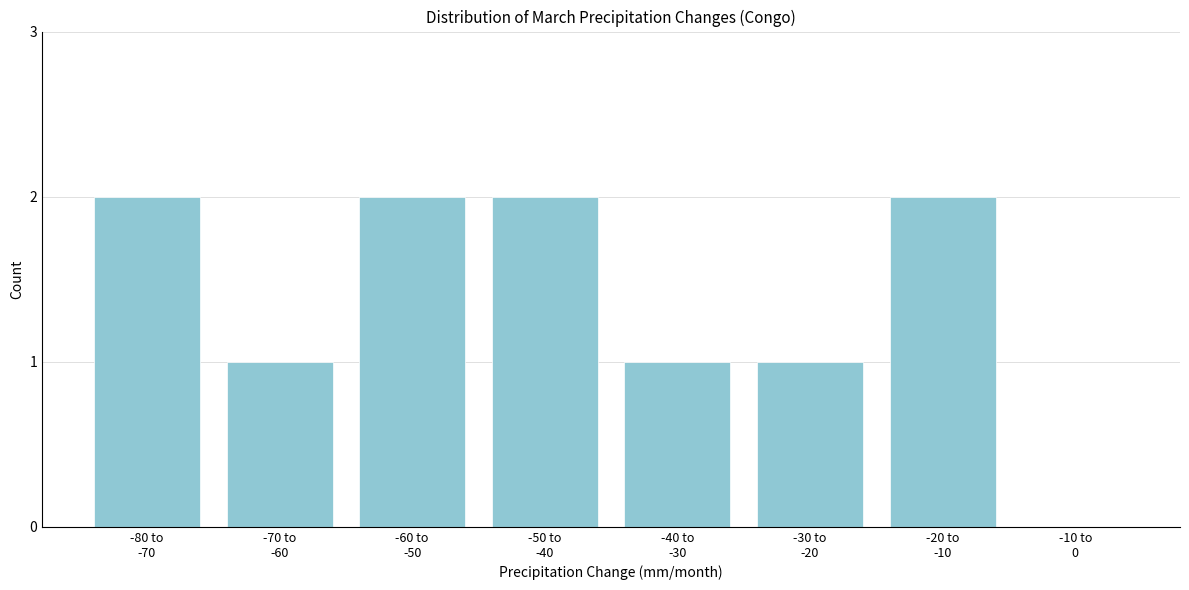

What is the sum of all values?

11